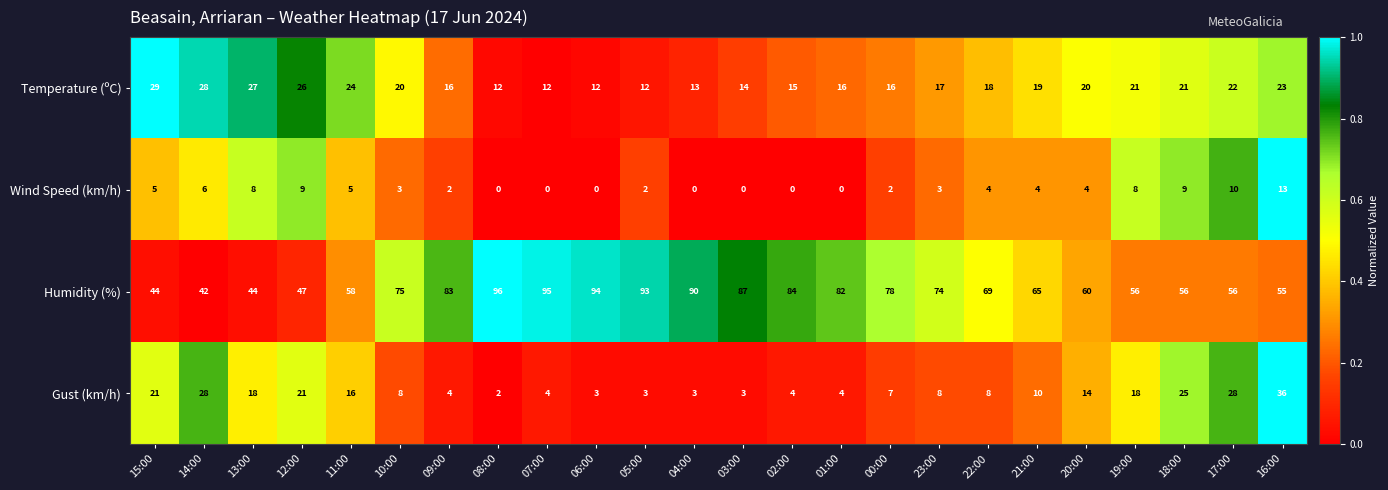

How many data points does each series have?

24